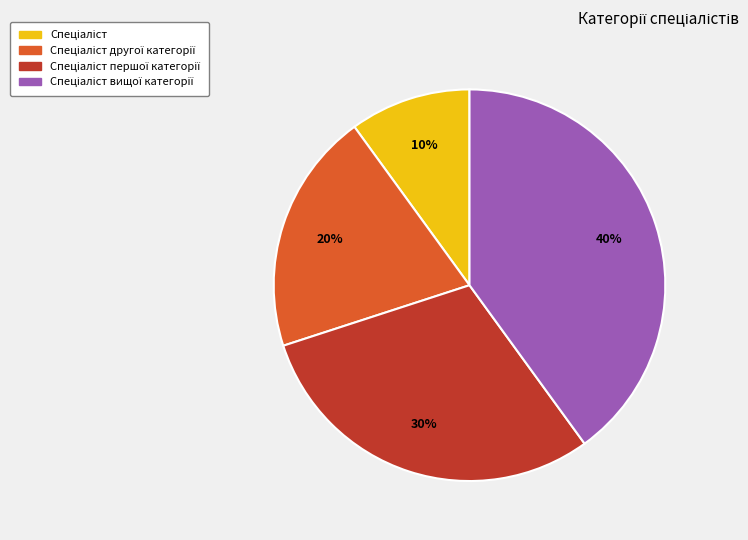

Is there any slice that represents more than half of the pie?

No